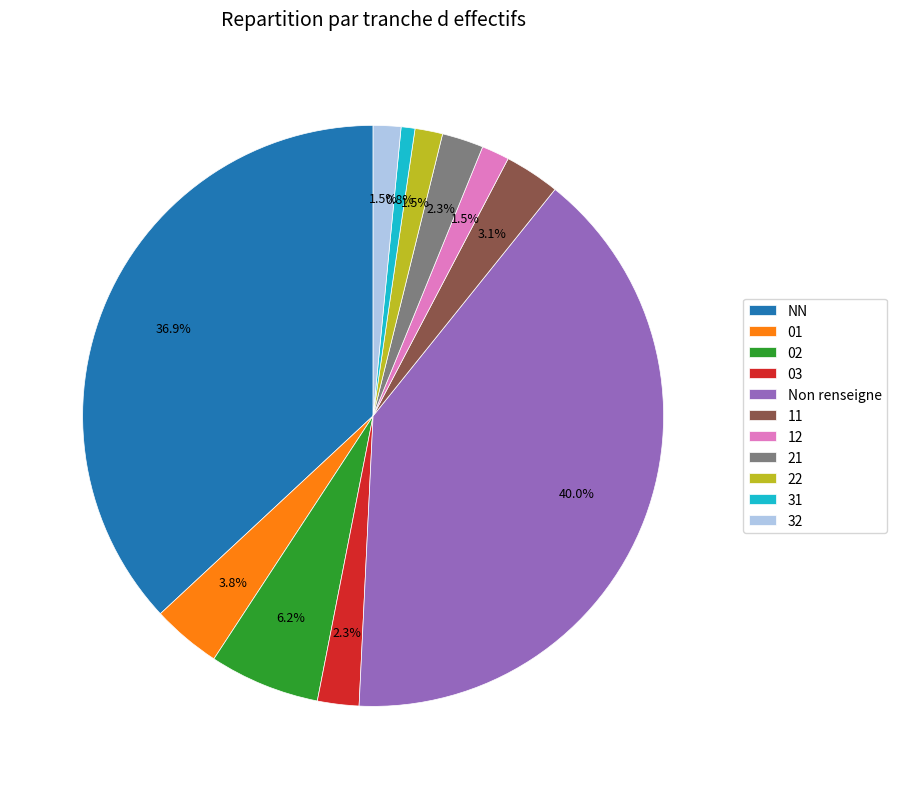

Does any single category account for the majority?

No